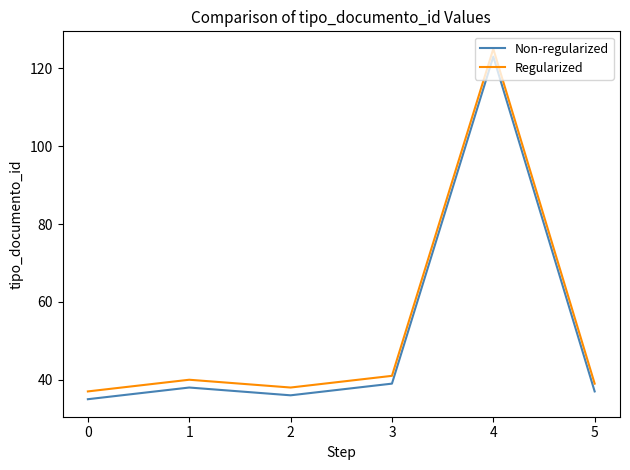

What are all the series names shown in the legend?

Non-regularized, Regularized